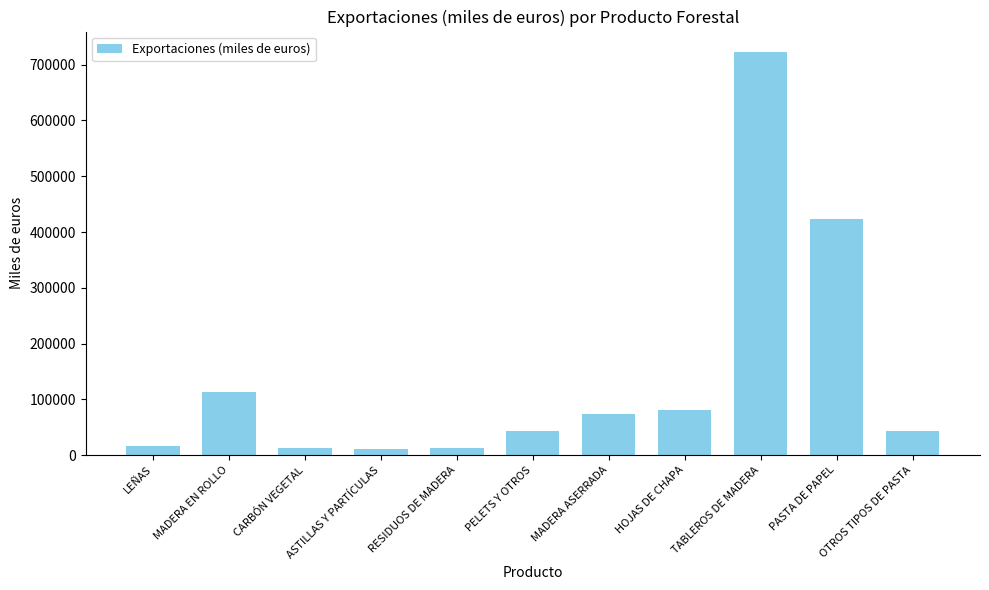

At which label is the value closest to 366880?

PASTA DE PAPEL